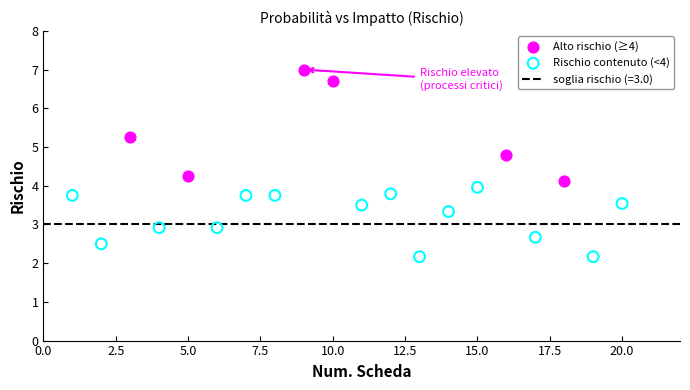

Which series has the widest spread of Y values?

Alto rischio (≥4)